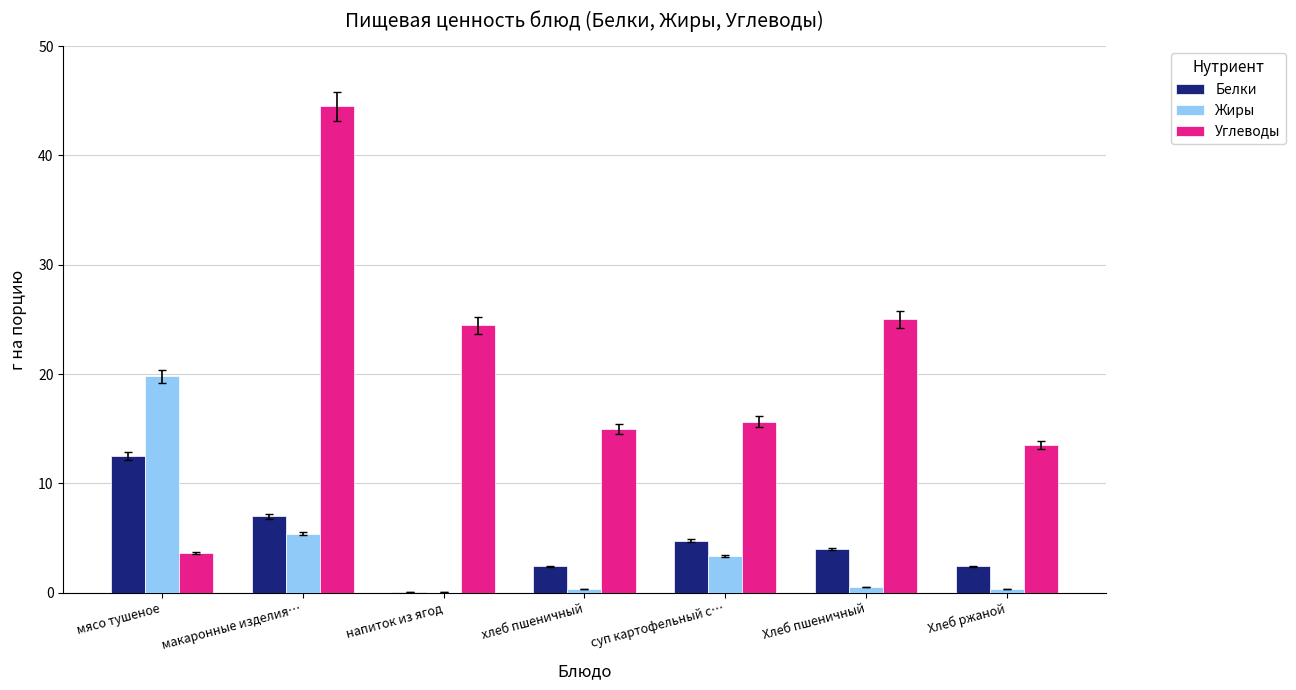

What are all the series names shown in the legend?

Белки, Жиры, Углеводы